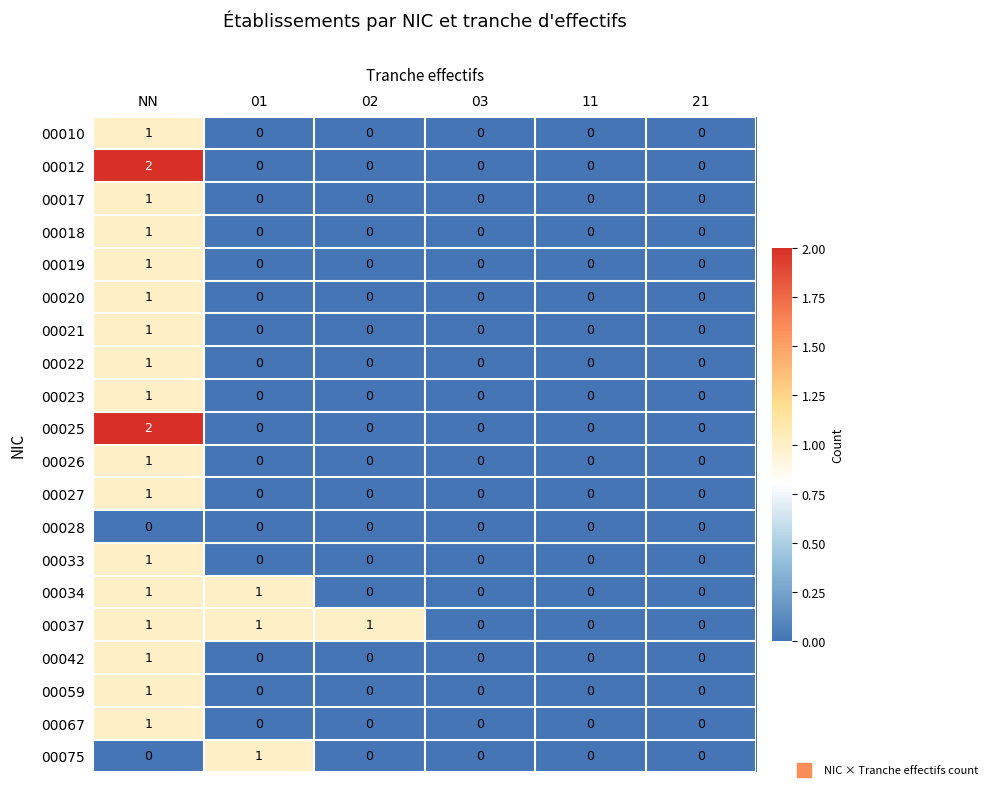

Which series has the largest total across all categories?

00037